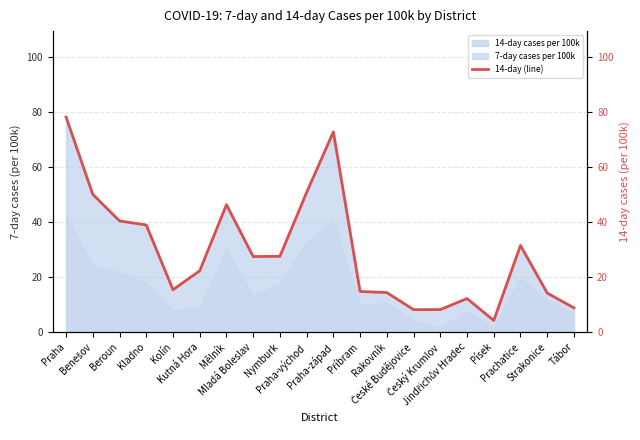

Which category has the lowest value across all series?

Písek